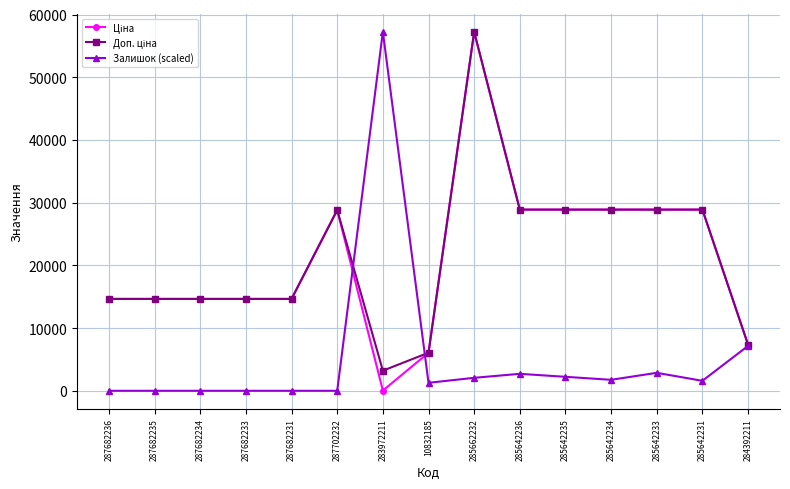

What is the spread (max minus min) of values at 10832185?

4795.3